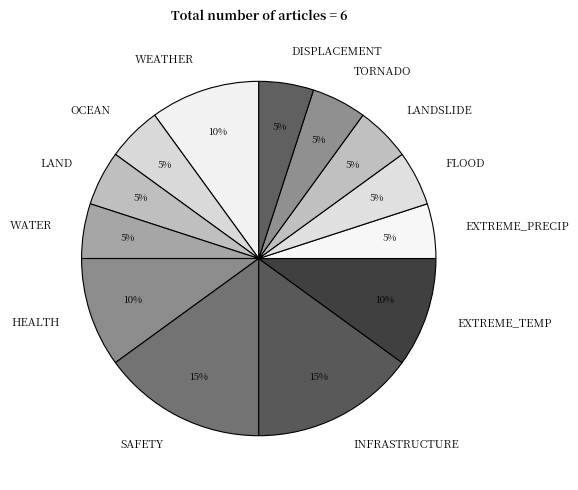

Is the sum of LANDSLIDE and LAND greater than half?

No